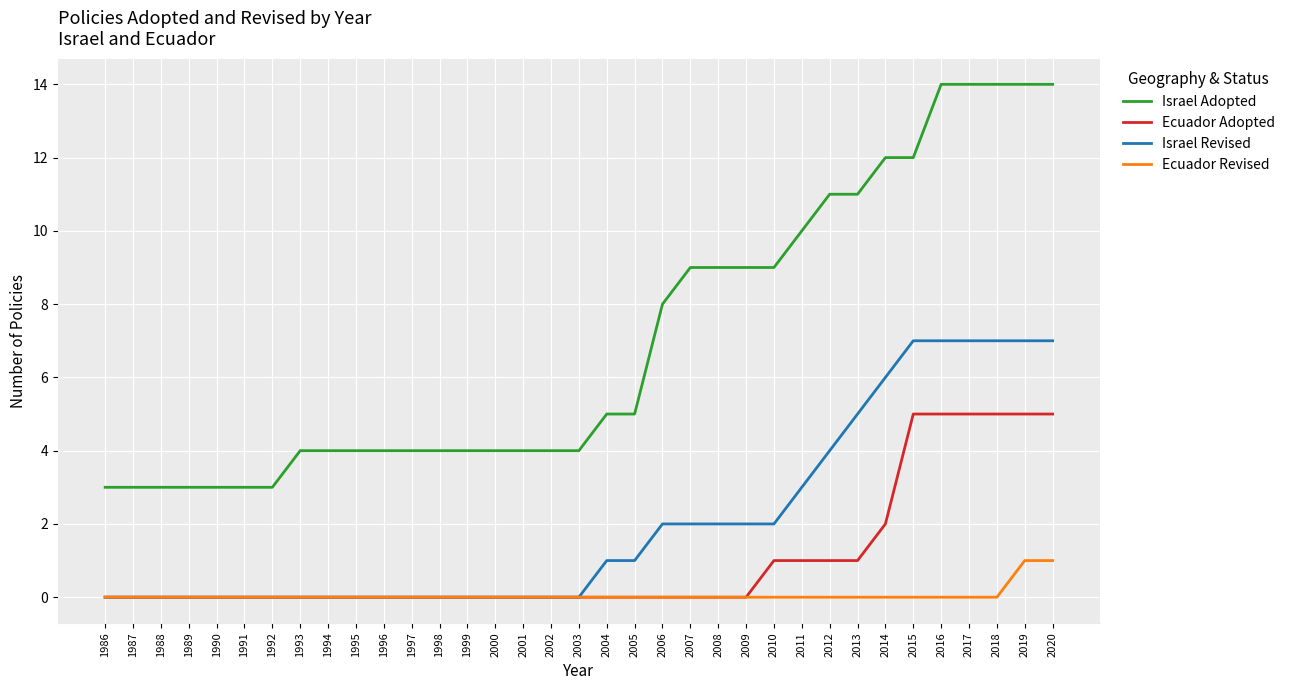

The Ecuador Revised series shows 0 at 1994. True or false?

True